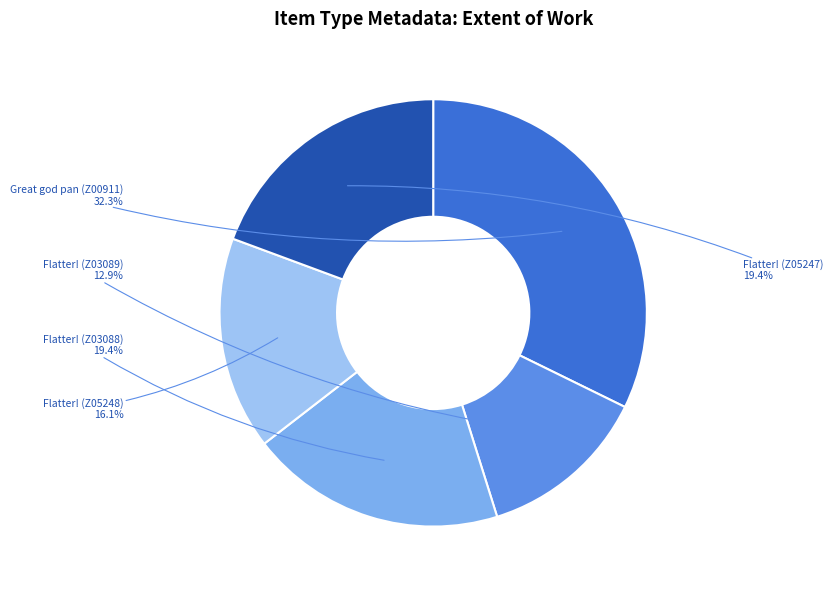

Is there any slice that represents more than half of the pie?

No